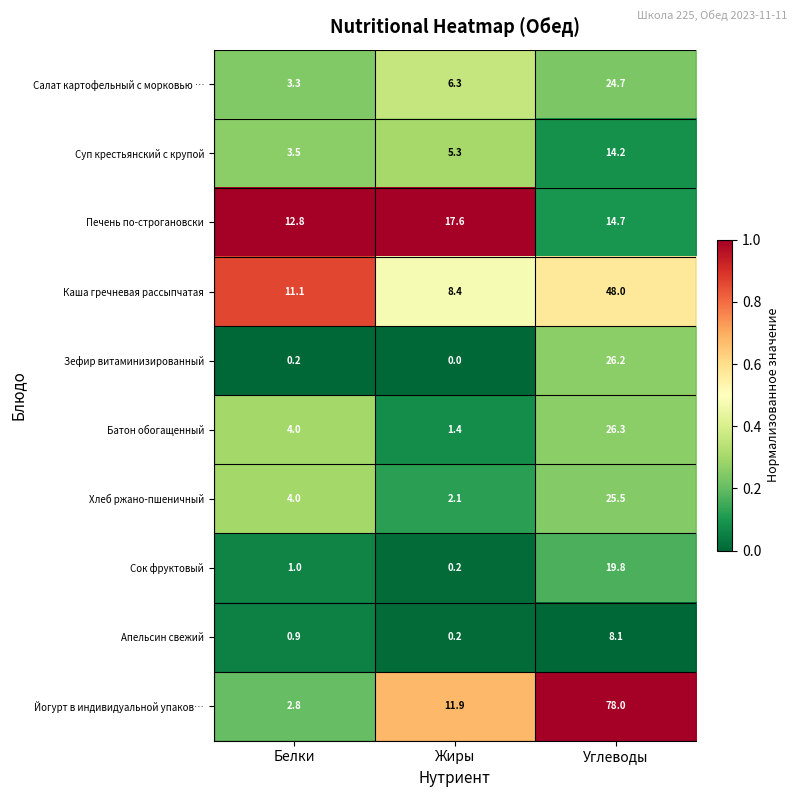

Which series has the widest spread of values?

Йогурт в индивидуальной упаков…